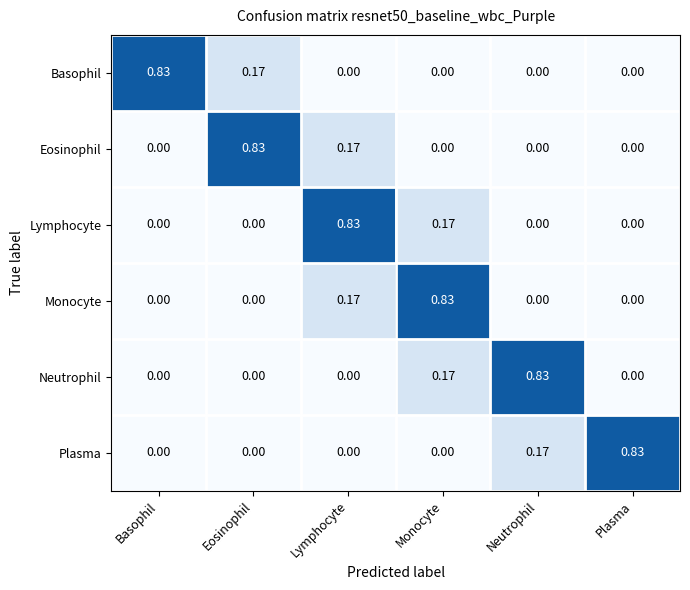

How many series are shown in this chart?

6